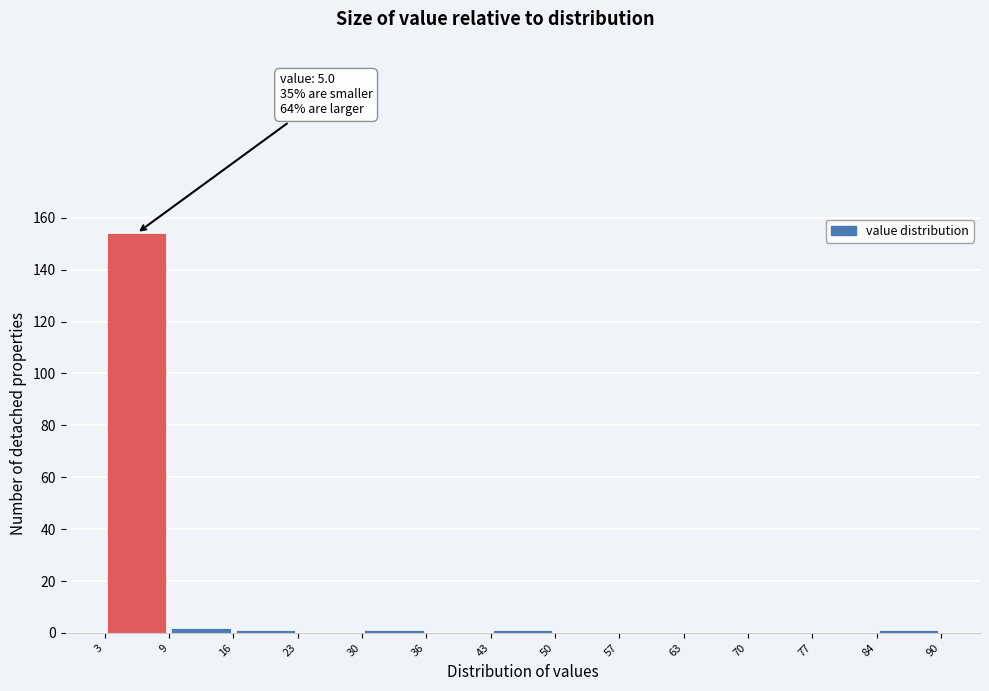

Over which range of the x-axis is the bar tallest?

3 to 9